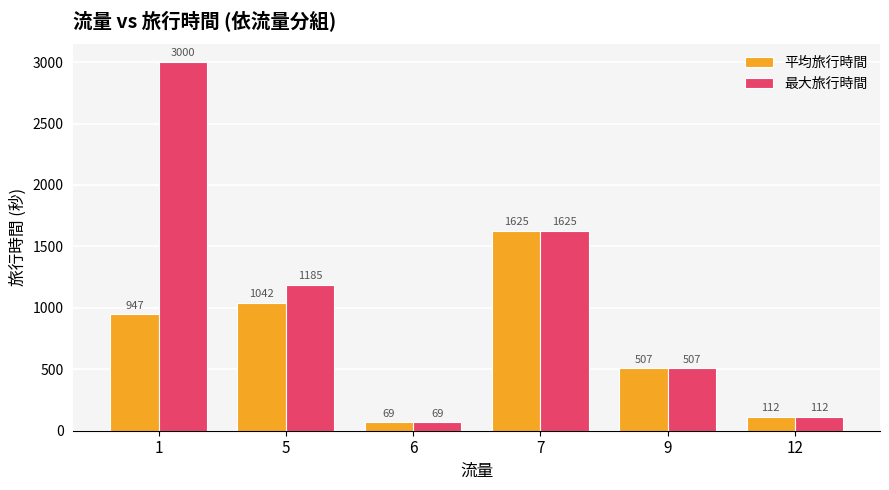

How many values in the 平均旅行時間 series are below 947?

3